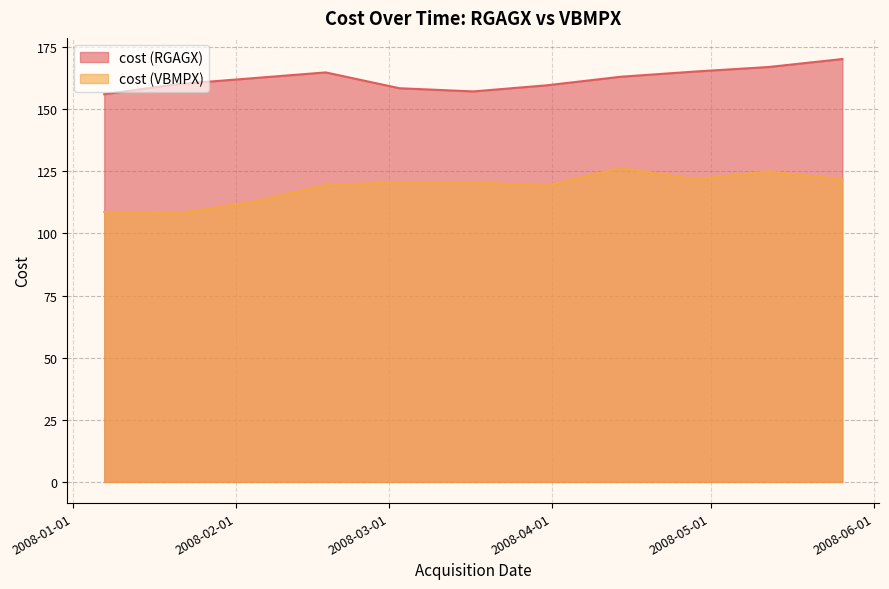

What is the sum of the cost (VBMPX) values at 2008-05-12 and 2008-02-18?

244.3